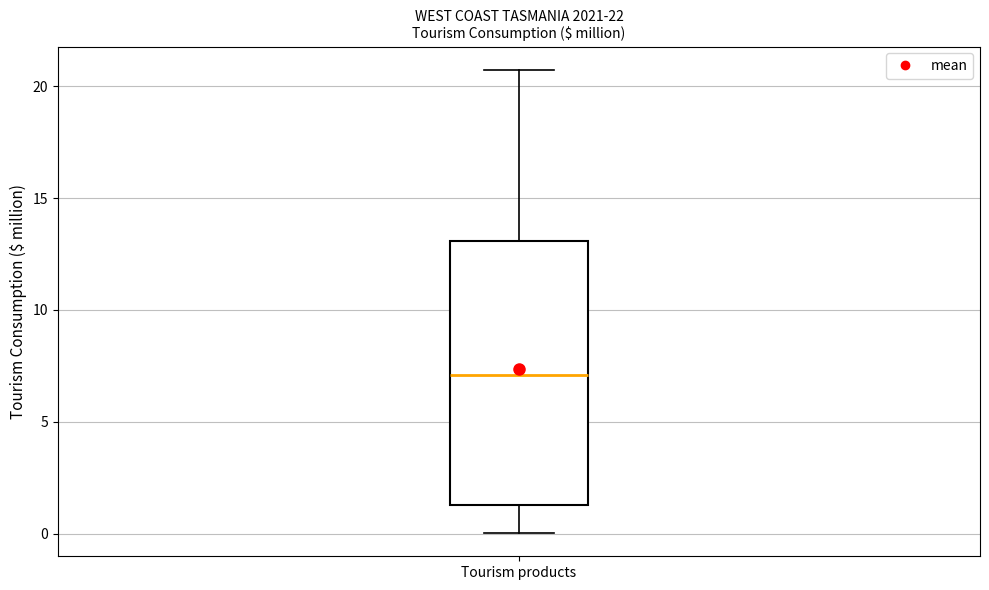

Where is the upper edge of the box for Tourism products on the y-axis? The values are not printed on the chart, so give them approximately, as read against the axis.

13.0